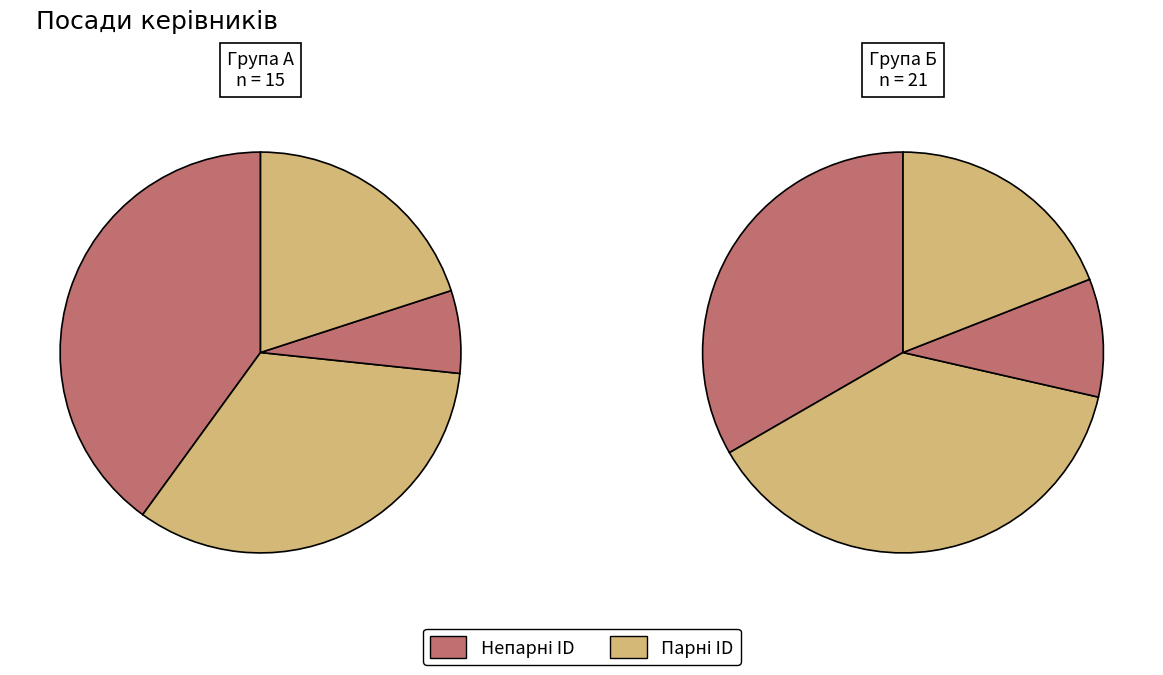

The Ректор slice represents 1% of the pie. True or false?

False